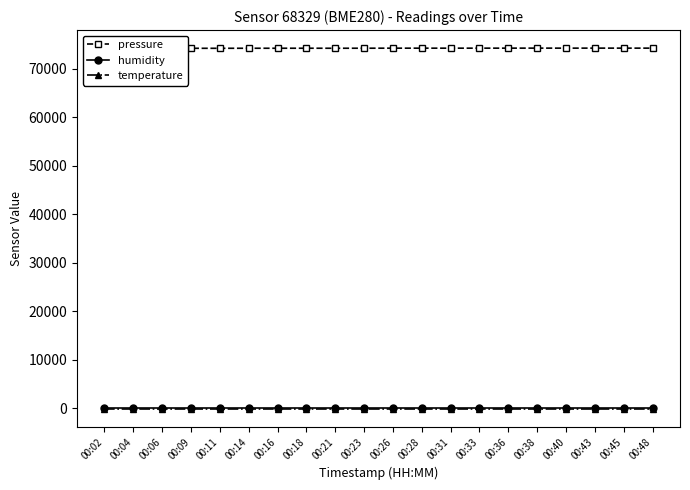

Reading left to right, transcribe all the data shown in this chart.

pressure: 74174.0	74176.0	74180.0	74182.1	74182.1	74192.1	74192.1	74198.1	74190.1	74198.1	74208.2	74208.2	74206.2	74210.2	74212.2	74218.2	74212.2	74218.2	74214.2	74214.2
humidity: 100.0	100.0	100.0	100.0	100.0	100.0	100.0	100.0	100.0	100.0	100.0	100.0	100.0	100.0	100.0	100.0	100.0	100.0	100.0	100.0
temperature: -143.6	-143.6	-143.6	-143.6	-143.6	-143.6	-143.6	-143.6	-143.6	-143.6	-143.6	-143.6	-143.6	-143.6	-143.6	-143.6	-143.6	-143.6	-143.6	-143.6